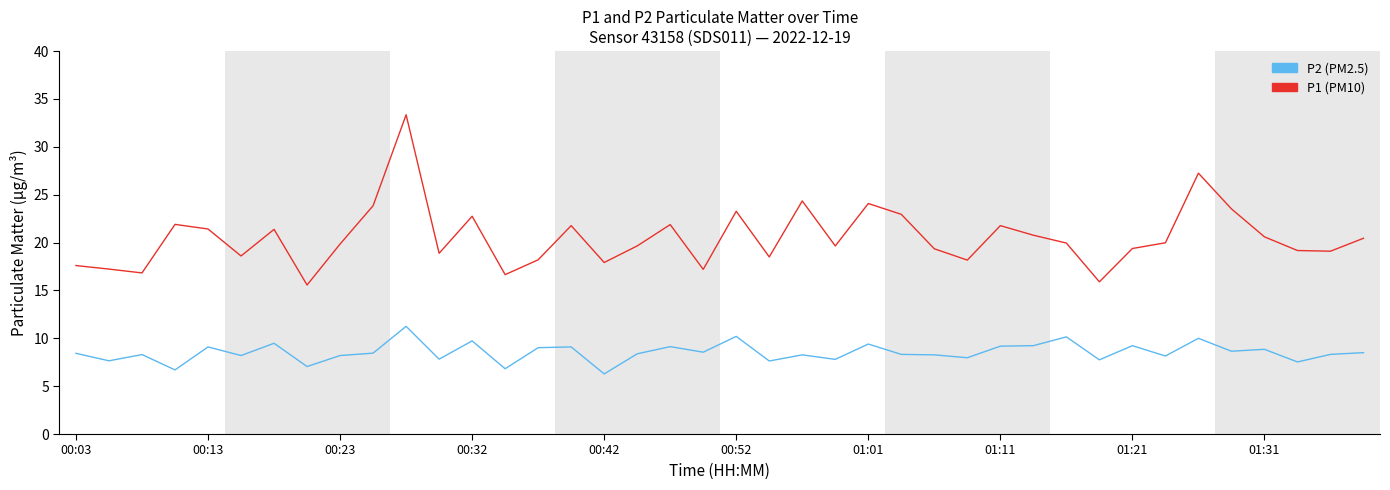

What is the greatest value displayed?

33.4